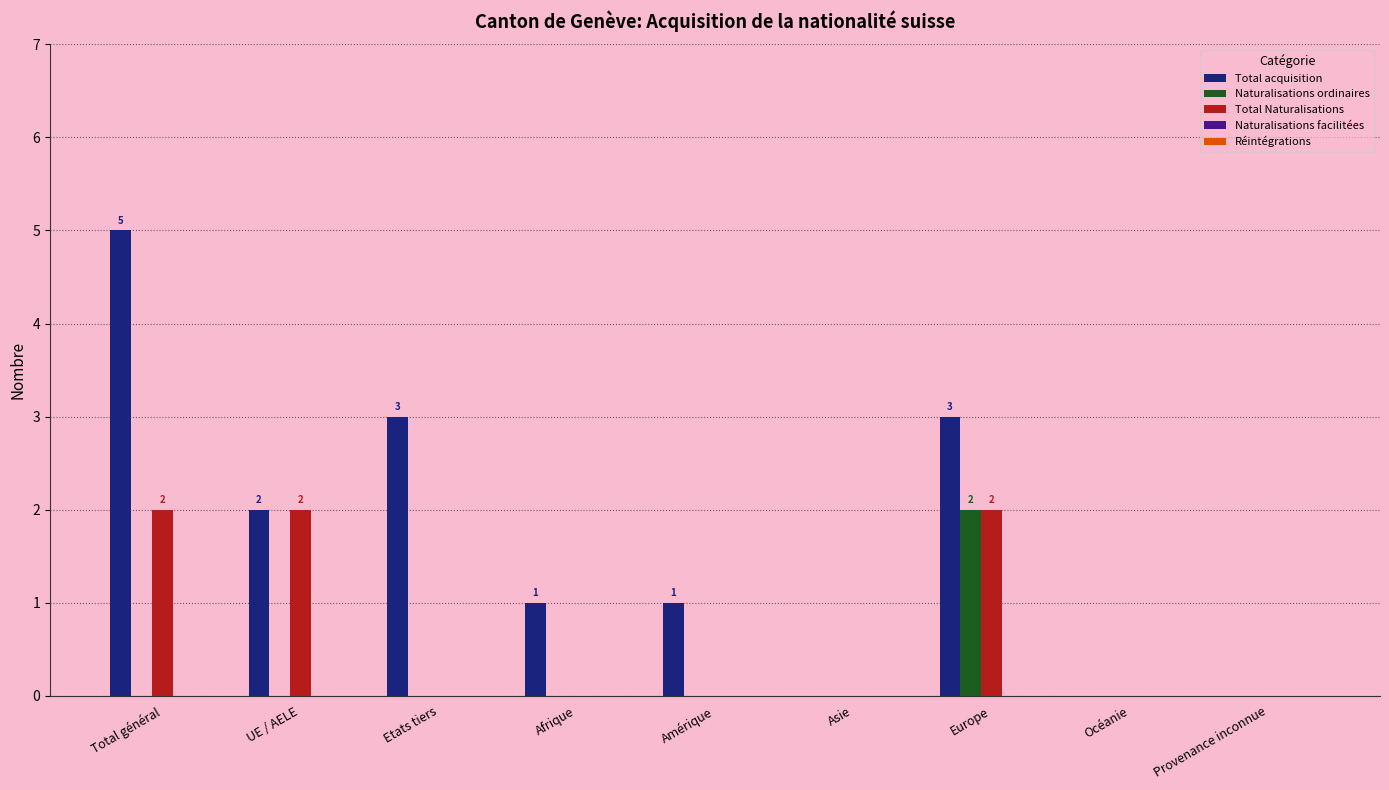

Is it true that Naturalisations ordinaires equals 0 at Total général?

True